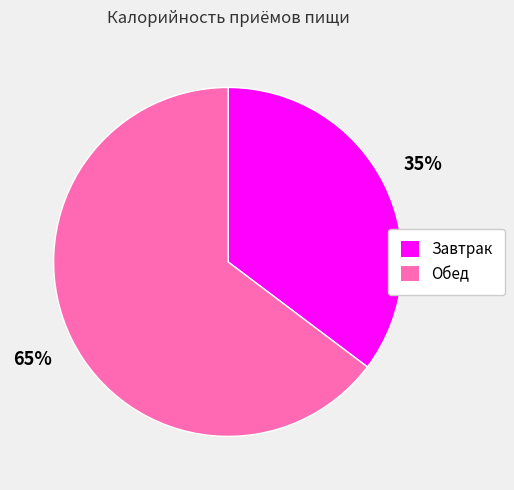

Which slice is the smallest?

Завтрак